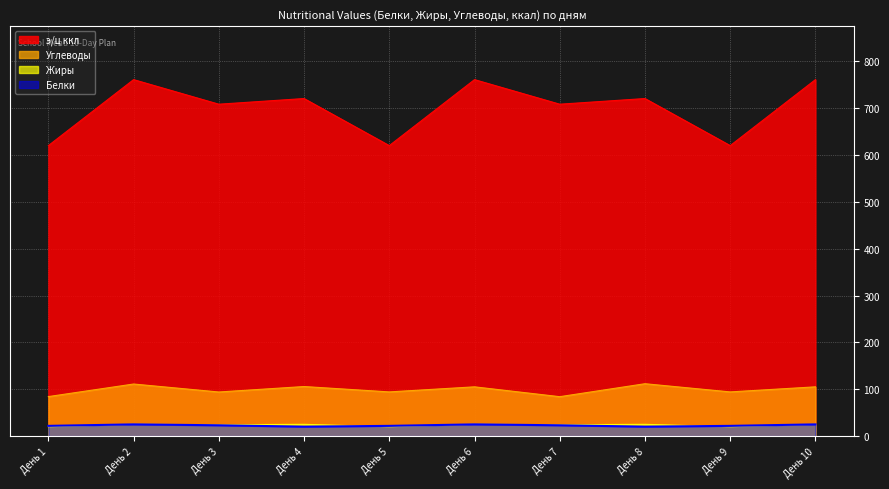

Which label corresponds to the smallest value in the chart?

День 1